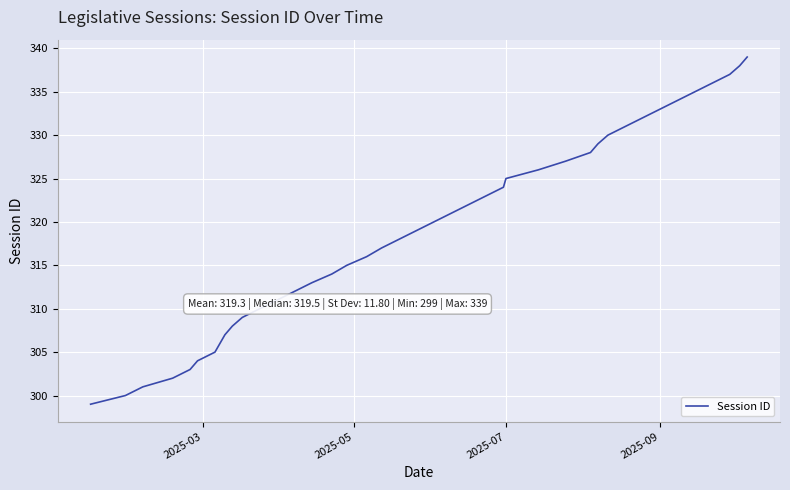

Reading left to right, what are all the values shown in this chart?

299	300	301	302	303	304	305	307	308	309	310	311	312	313	314	315	316	317	318	319	320	321	322	323	324	325	326	327	328	329	330	331	332	333	334	335	336	337	338	339